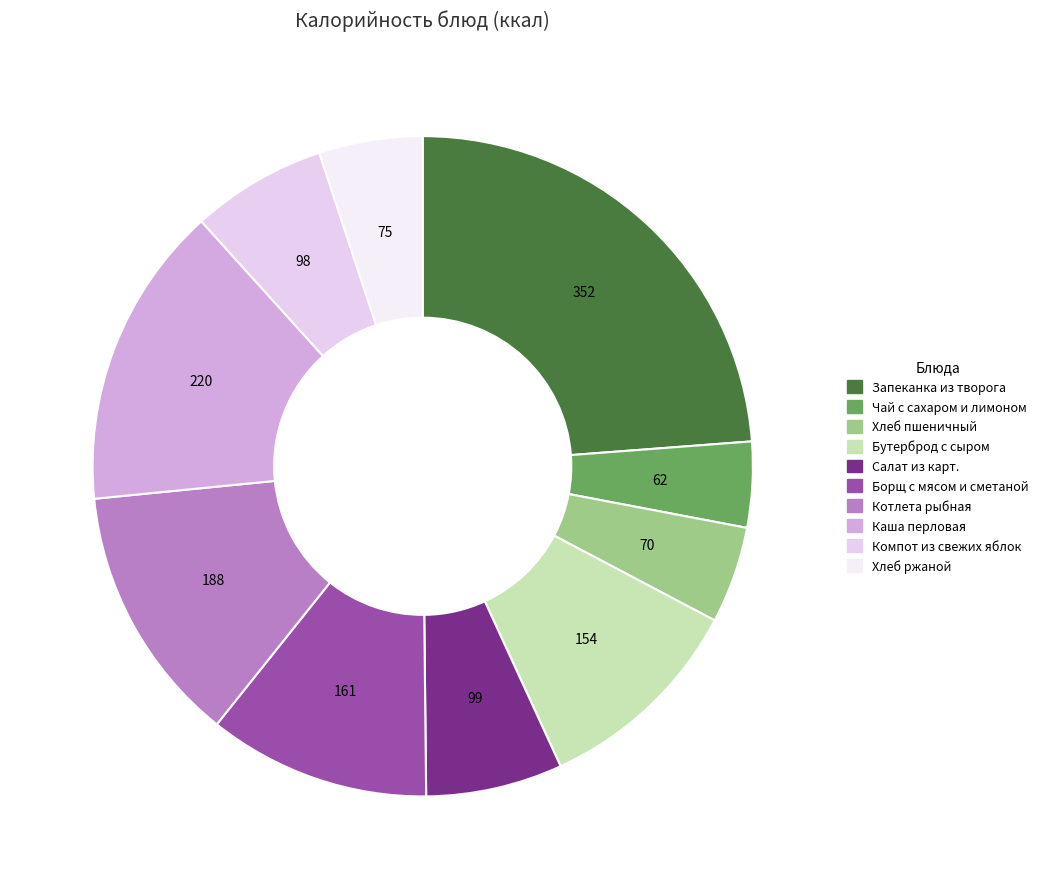

Is it true that Компот из свежих яблок is 20% of the pie?

False